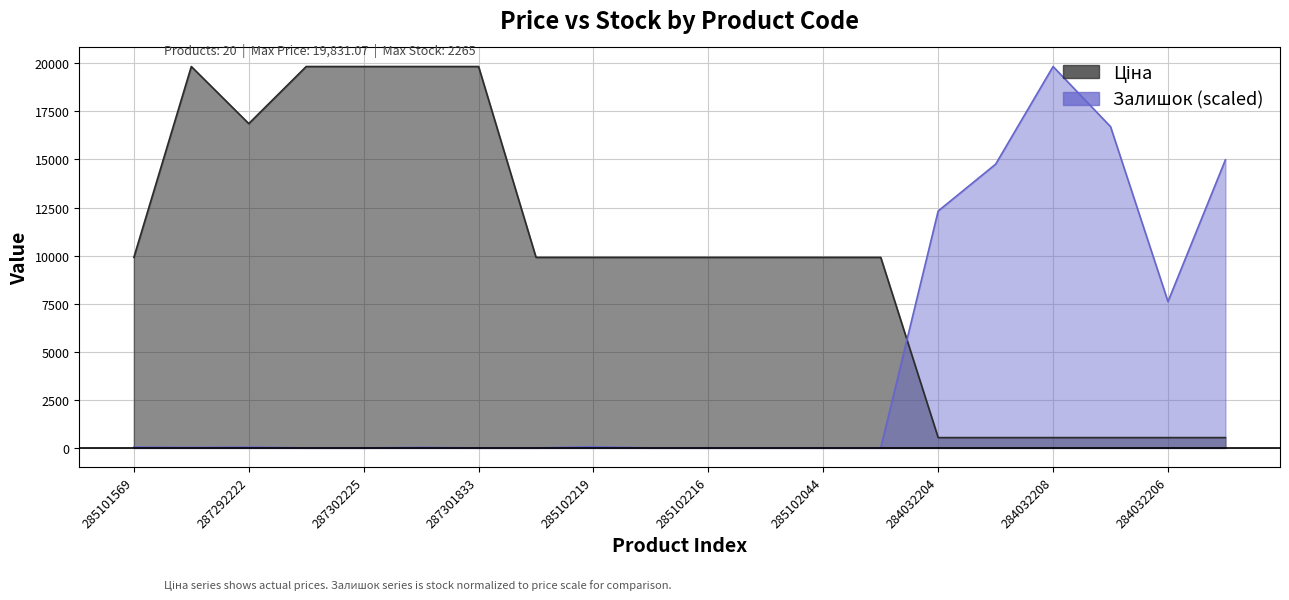

What is the sum of the Ціна values at 285102219 and 284032204?

10443.9